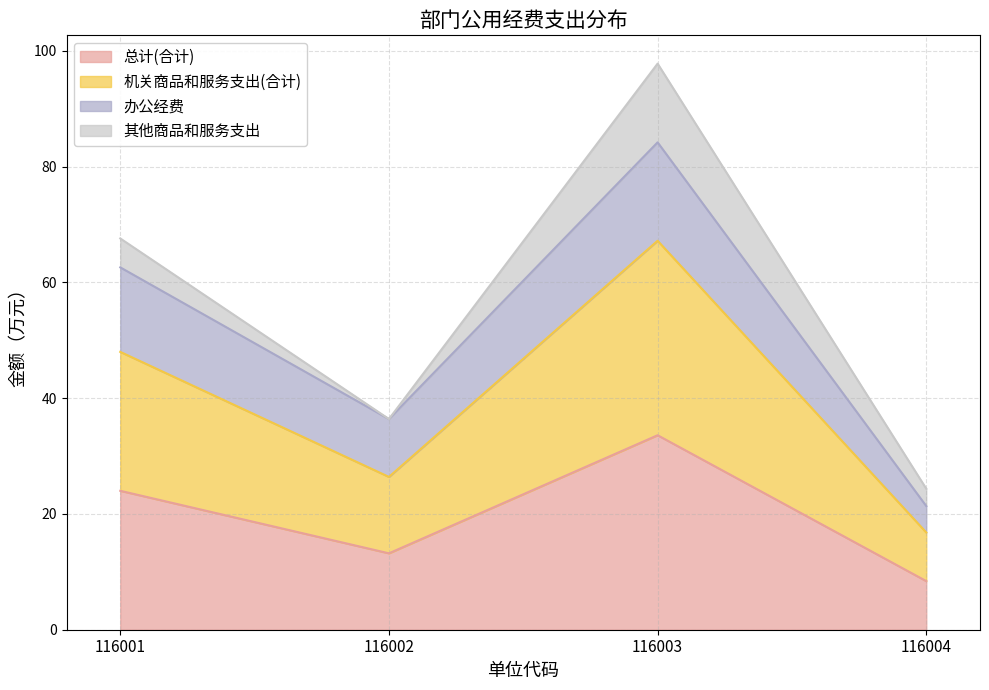

Is the value of 总计(合计) at 116004 greater than the value of 机关商品和服务支出(合计) at 116003?

No